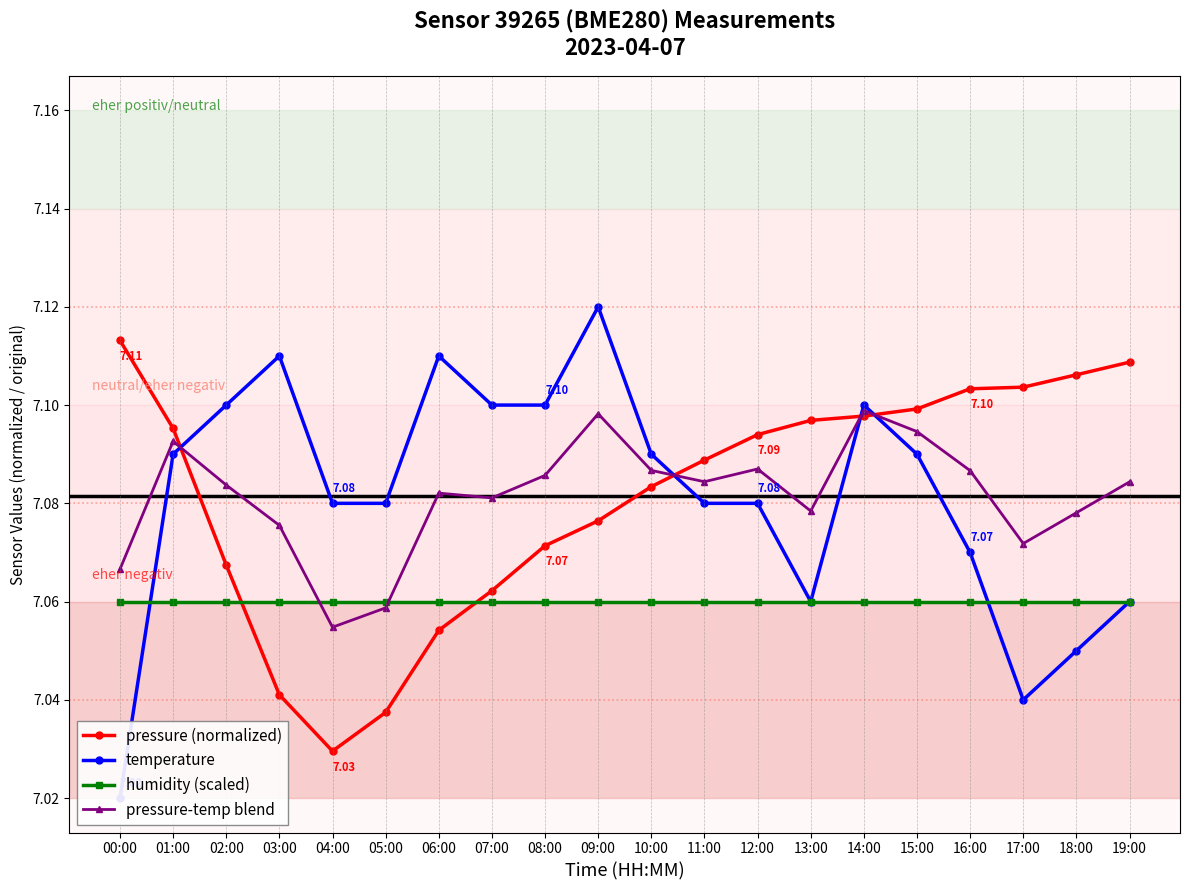

What position from the left is 14:00?

15